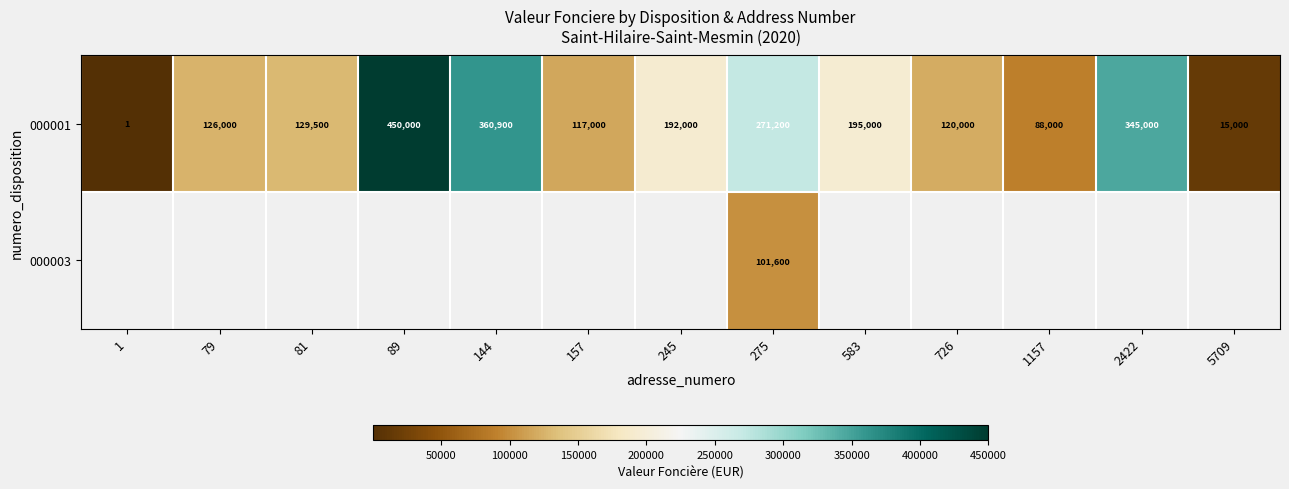

The value of 000001 at 157 is 117000. True or false?

True